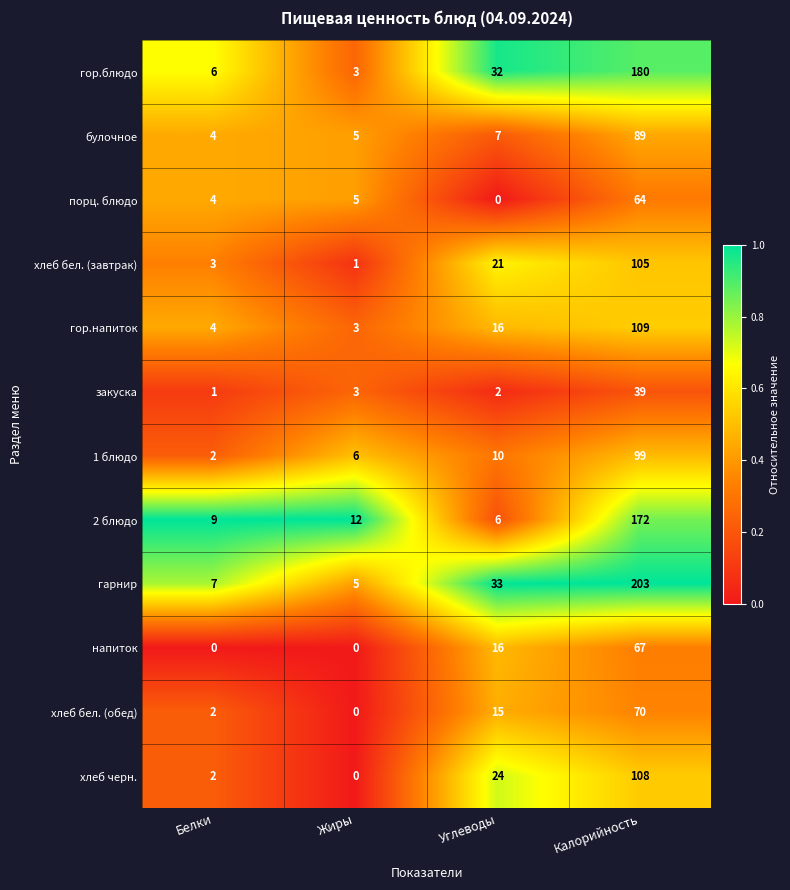

What is the difference between the second highest and second lowest values in the гор.напиток series?

12